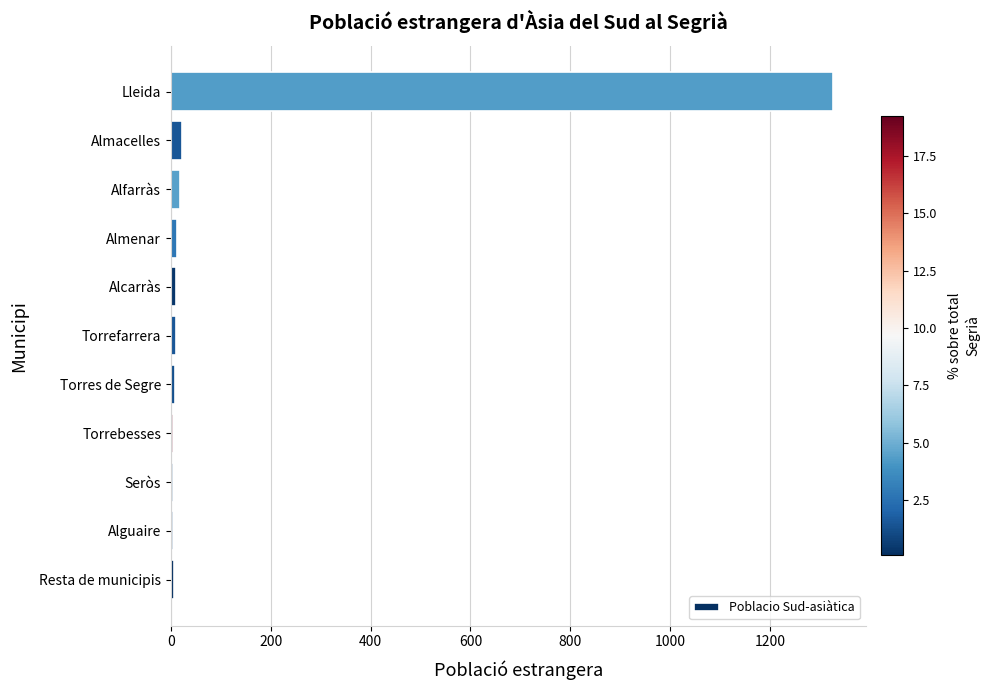

What is the maximum value shown in the chart?

1326